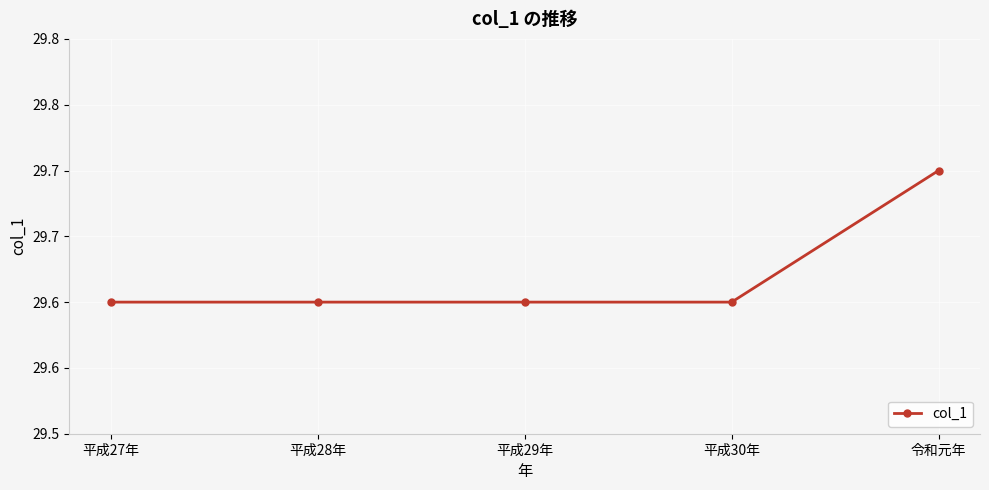

Does the chart have visible grid lines?

Yes